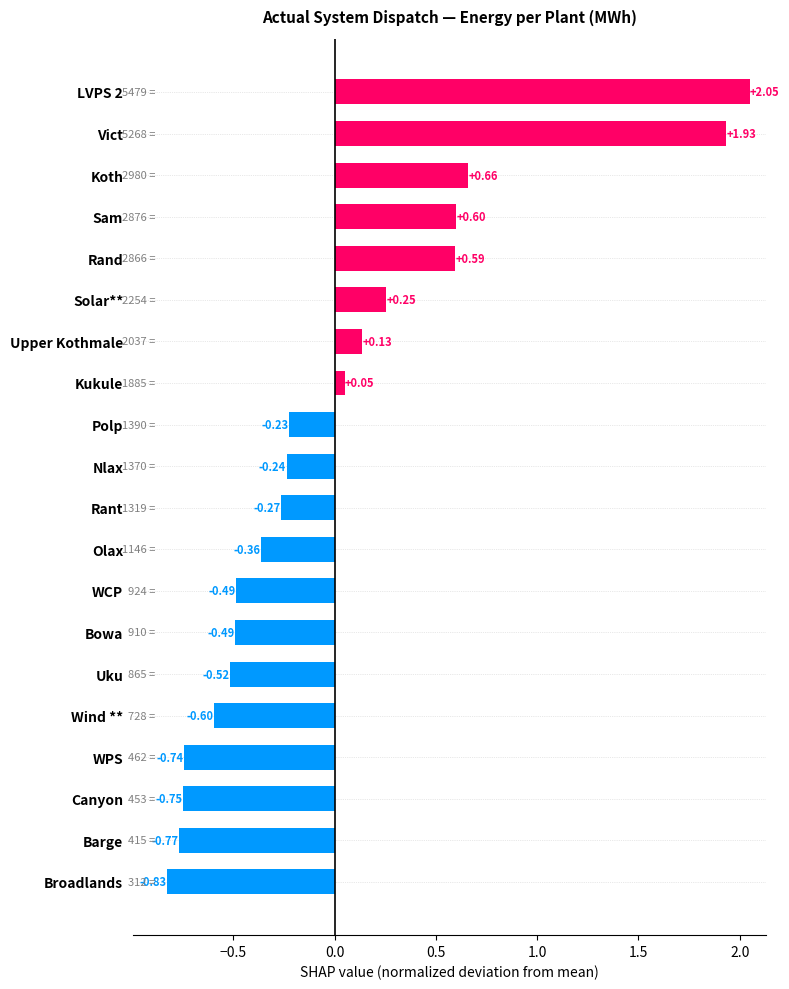

What is the sum of the values at Canyon and Nlax?

-1.0